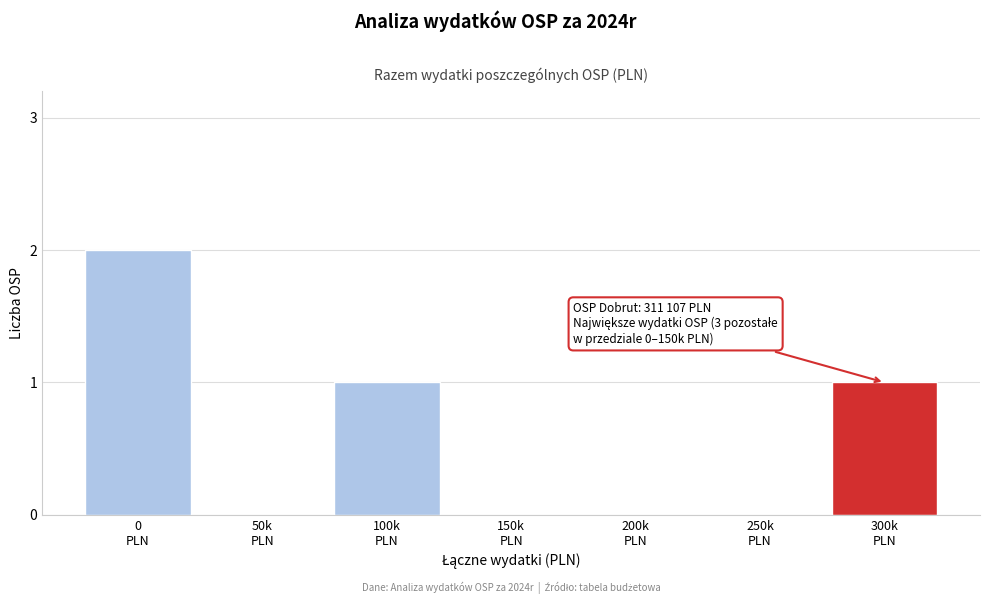

What is the sum of all values?

4